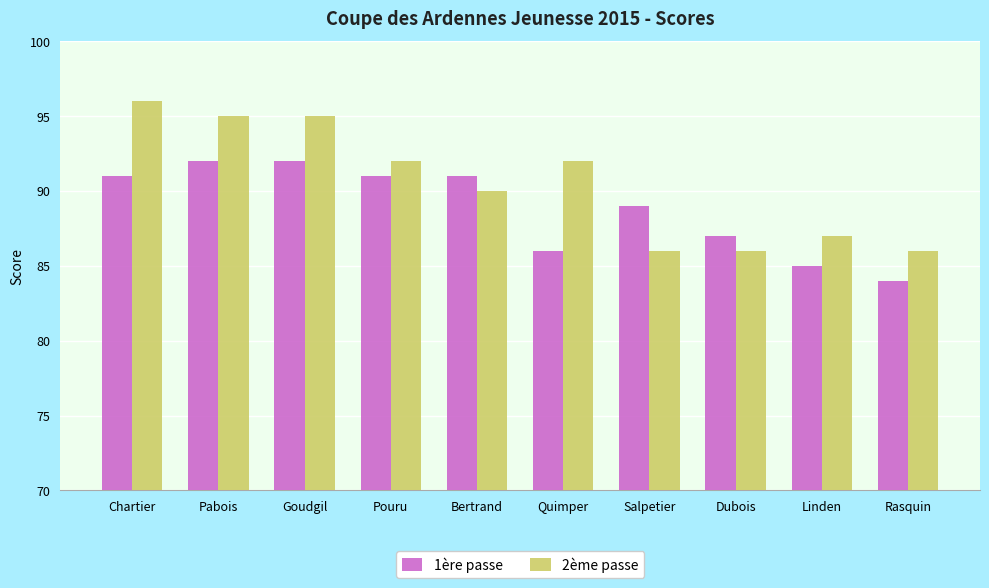

What is the label of the 10th bar from the left?

Rasquin